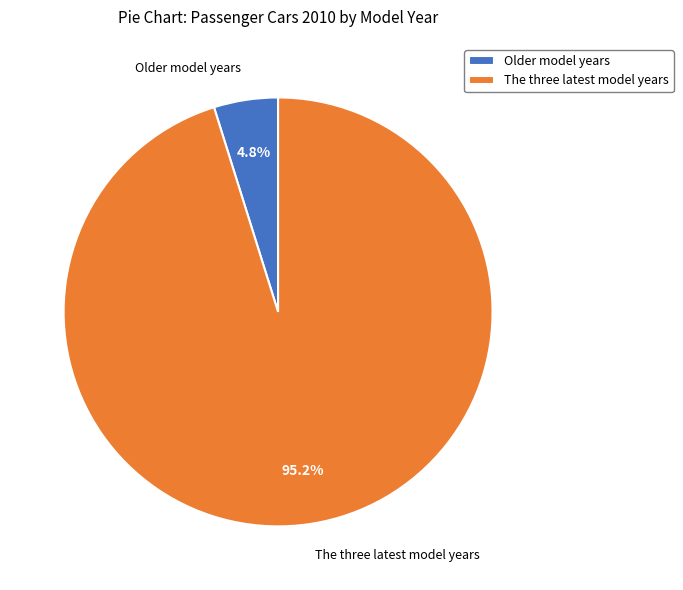

How many slices are in this pie chart?

2